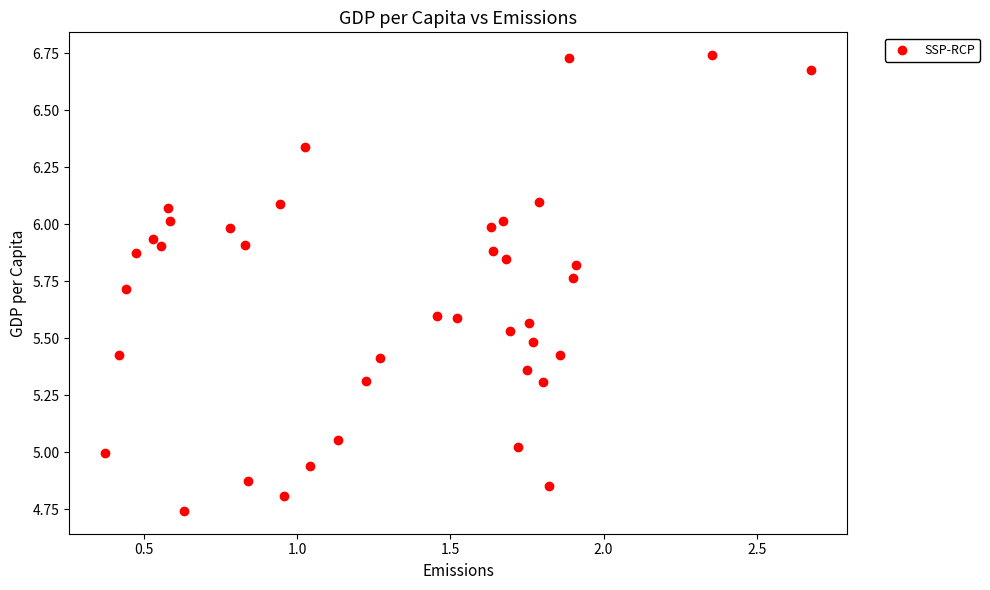

What is the range of X values (max minus min)?

2.3